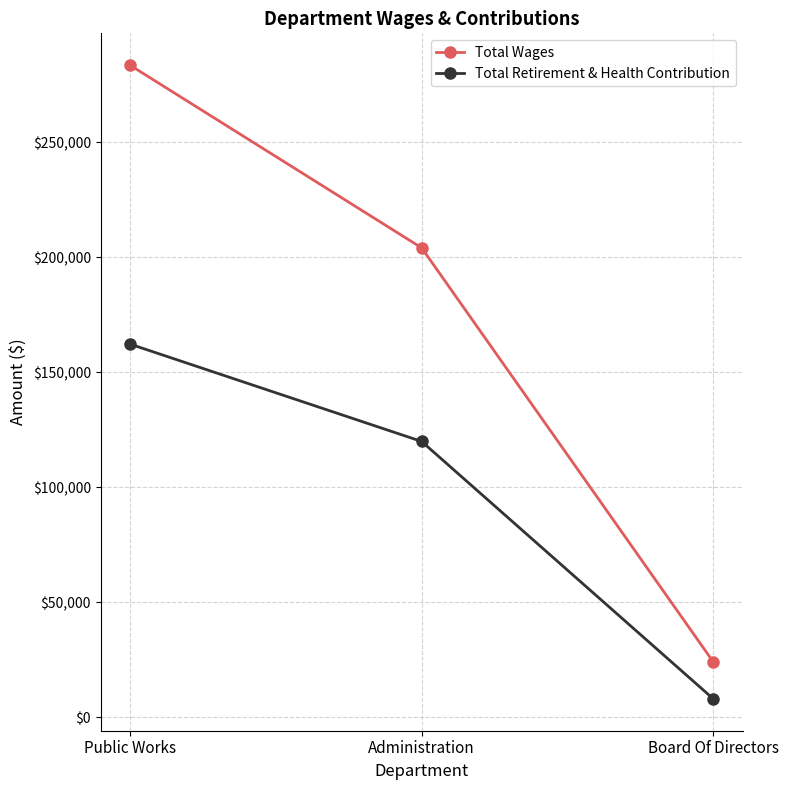

The Total Retirement & Health Contribution series shows 162344 at Public Works. True or false?

True